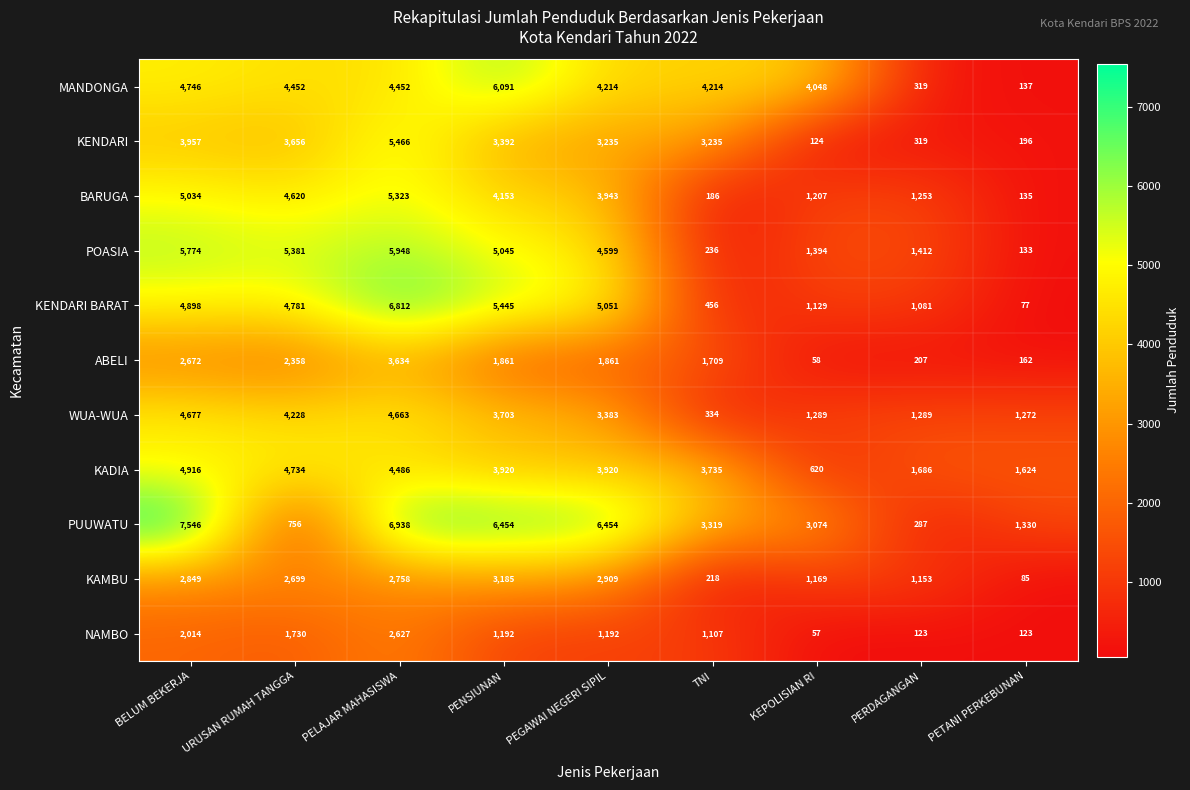

Which category has the highest value across all series?

BELUM BEKERJA